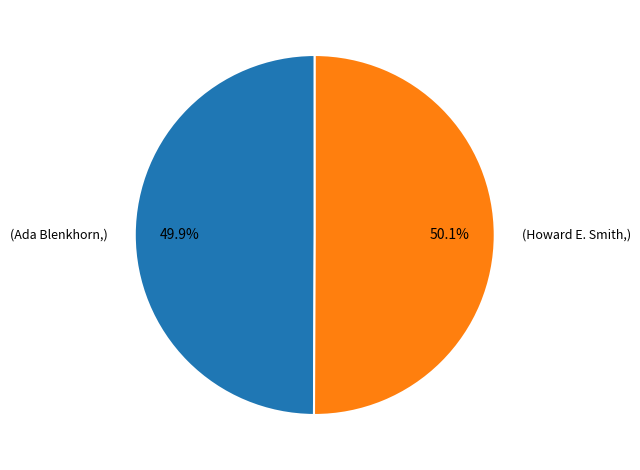

Is there a majority slice in this chart?

Yes